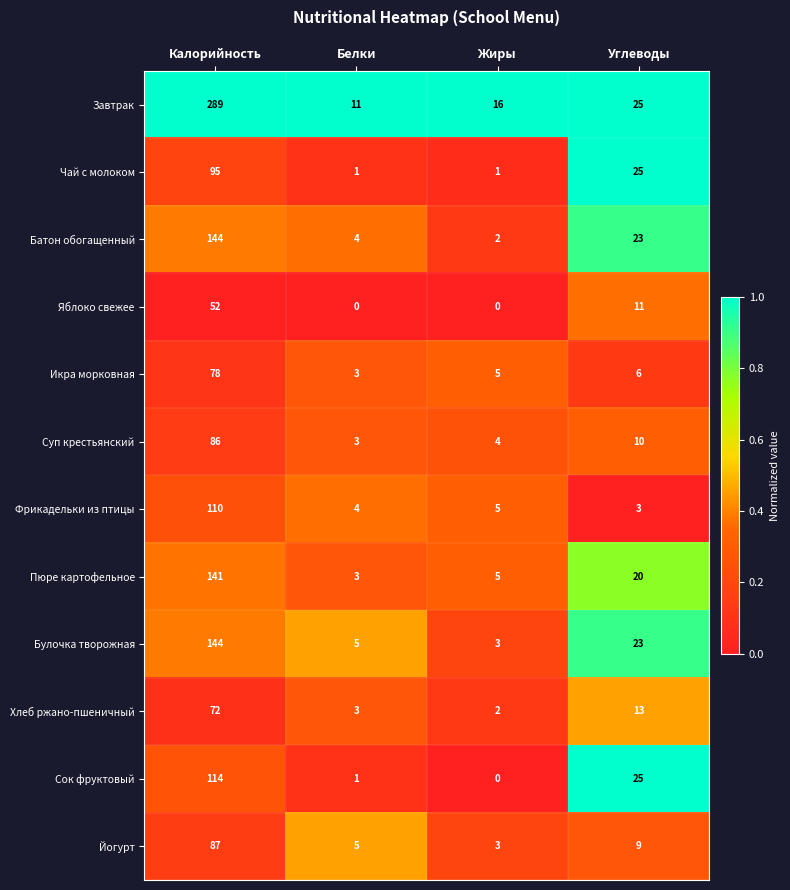

What is the difference between the maximum and minimum values in the Пюре картофельное series?

138